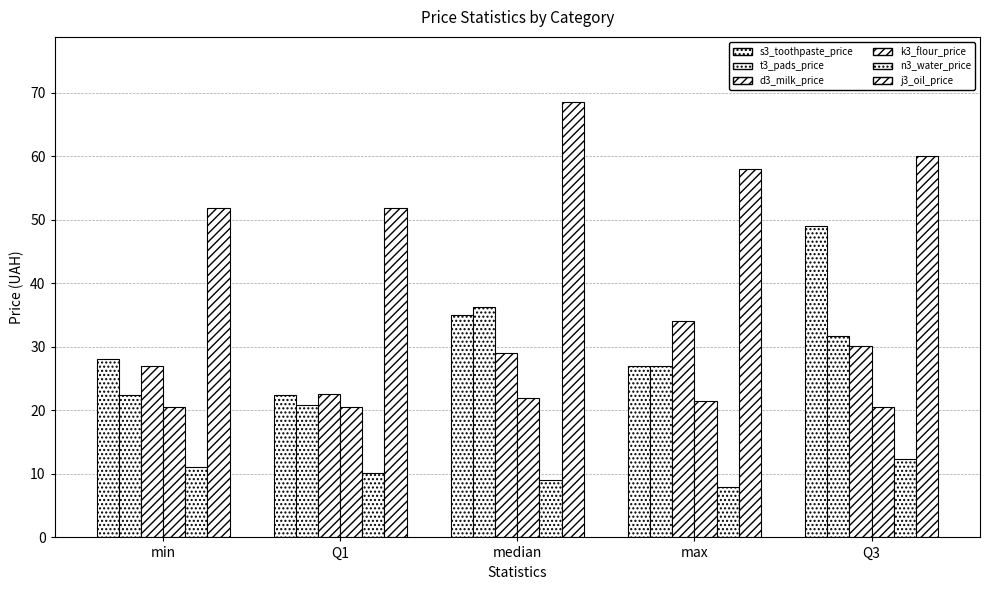

What is the value of the s3_toothpaste_price bar at the 3rd from the left?

35.0